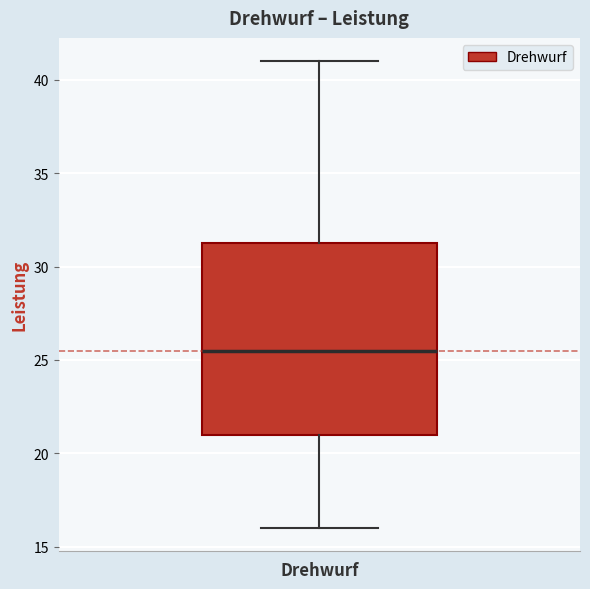

Transcribe this box plot: give where the median line is, the range the box spans, and where the two whiskers end, as read against the y-axis. The values are not printed on the chart, so give them approximately, as read against the axis.

median 25.5, box 21.0 to 31.5, whiskers 16.0 to 41.0